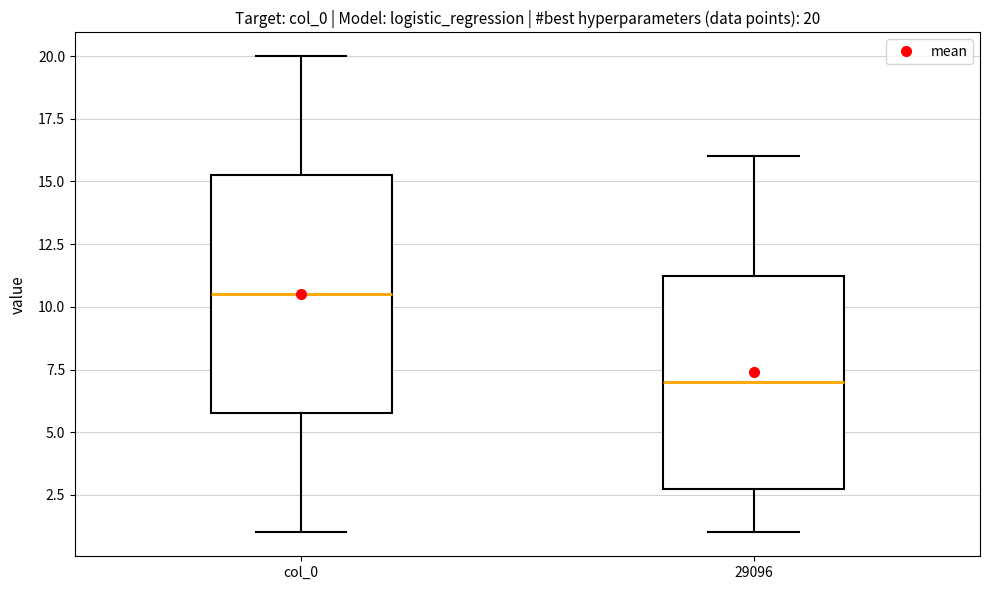

Which box has the highest median line?

col_0